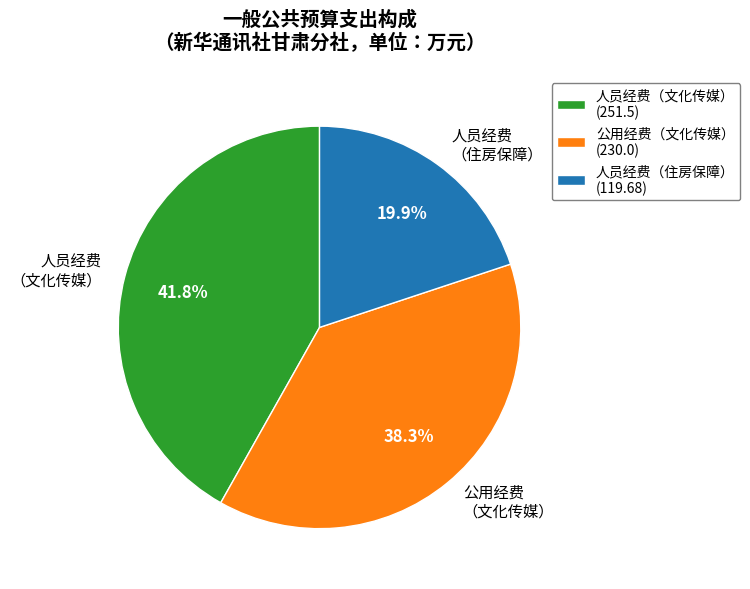

Is there any slice that represents more than half of the pie?

No